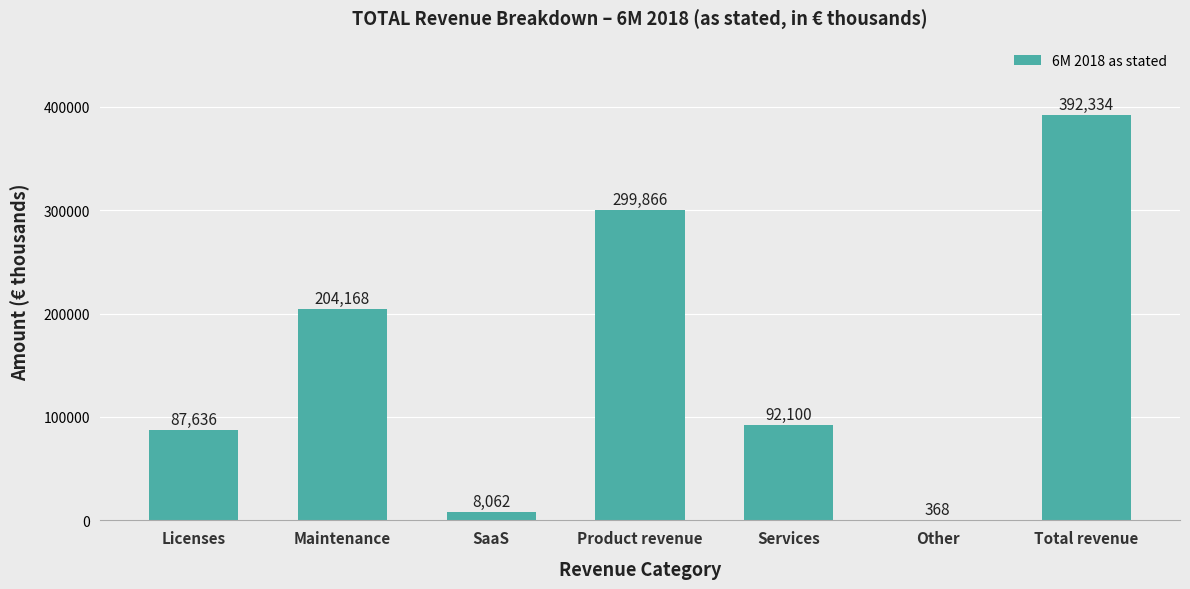

What is the average value?

154933